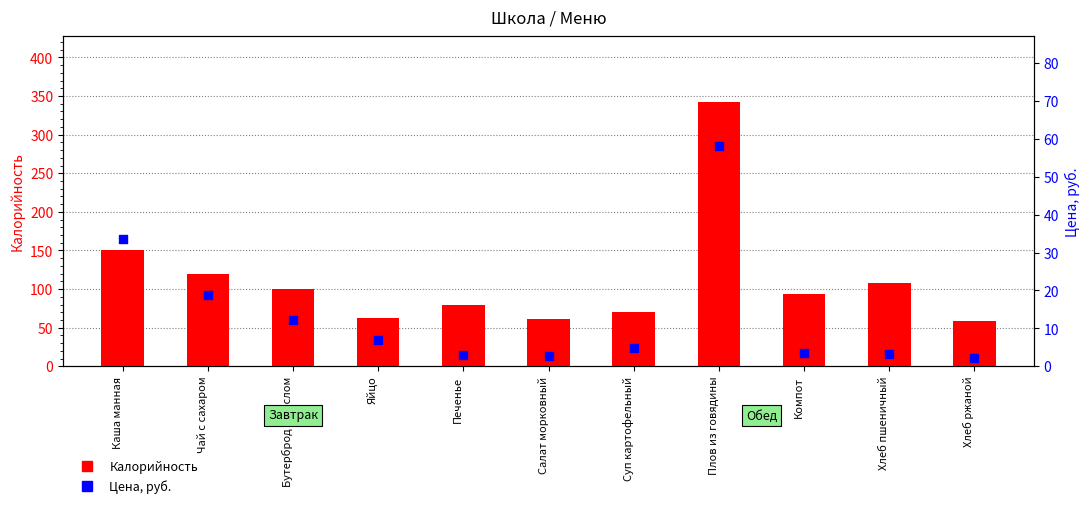

Which series reaches the minimum Y coordinate?

Цена, руб.